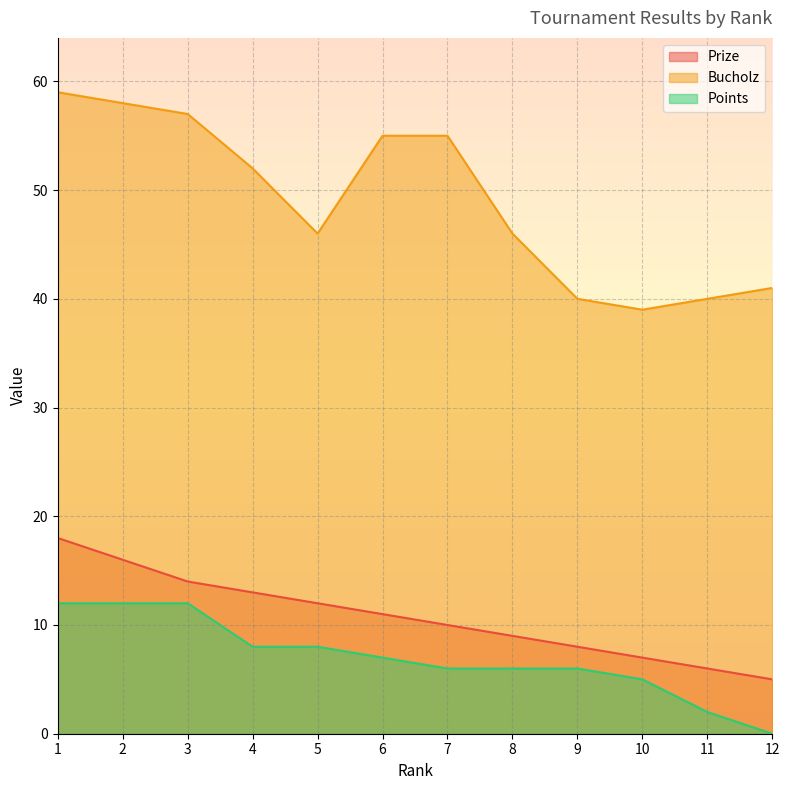

True or false: Bucholz and Points cross at least once.

False